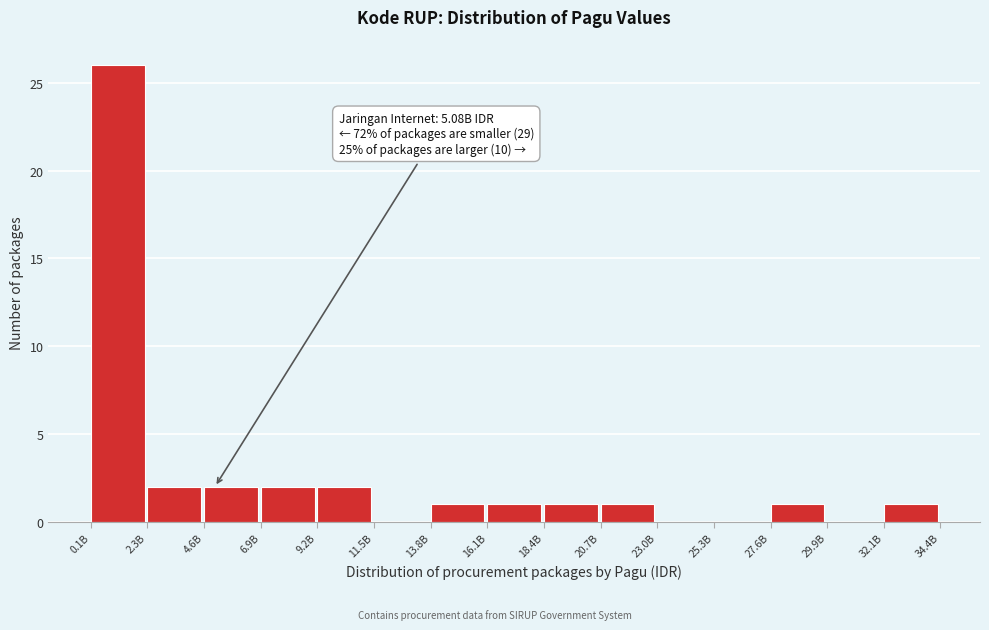

Reading left to right, extract all data points from this chart.

0.1B=26	2.3B=2	4.6B=2	6.9B=2	9.2B=2	11.5B=0	13.8B=1	16.1B=1	18.4B=1	20.7B=1	23.0B=0	25.3B=0	27.6B=1	29.9B=0	32.1B=1